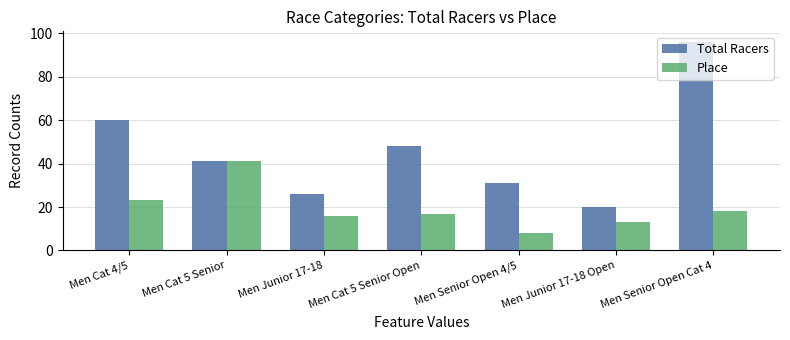

What is the total value across all series at Men Cat 4/5?

83